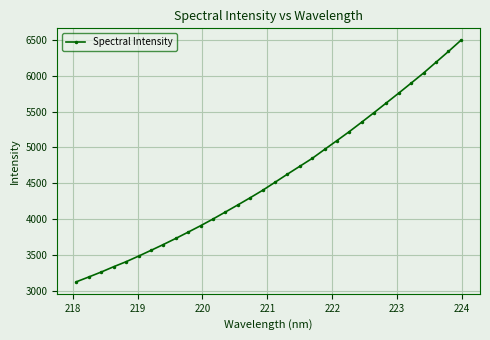

True or false: the data has more than 0 interior local peaks.

False